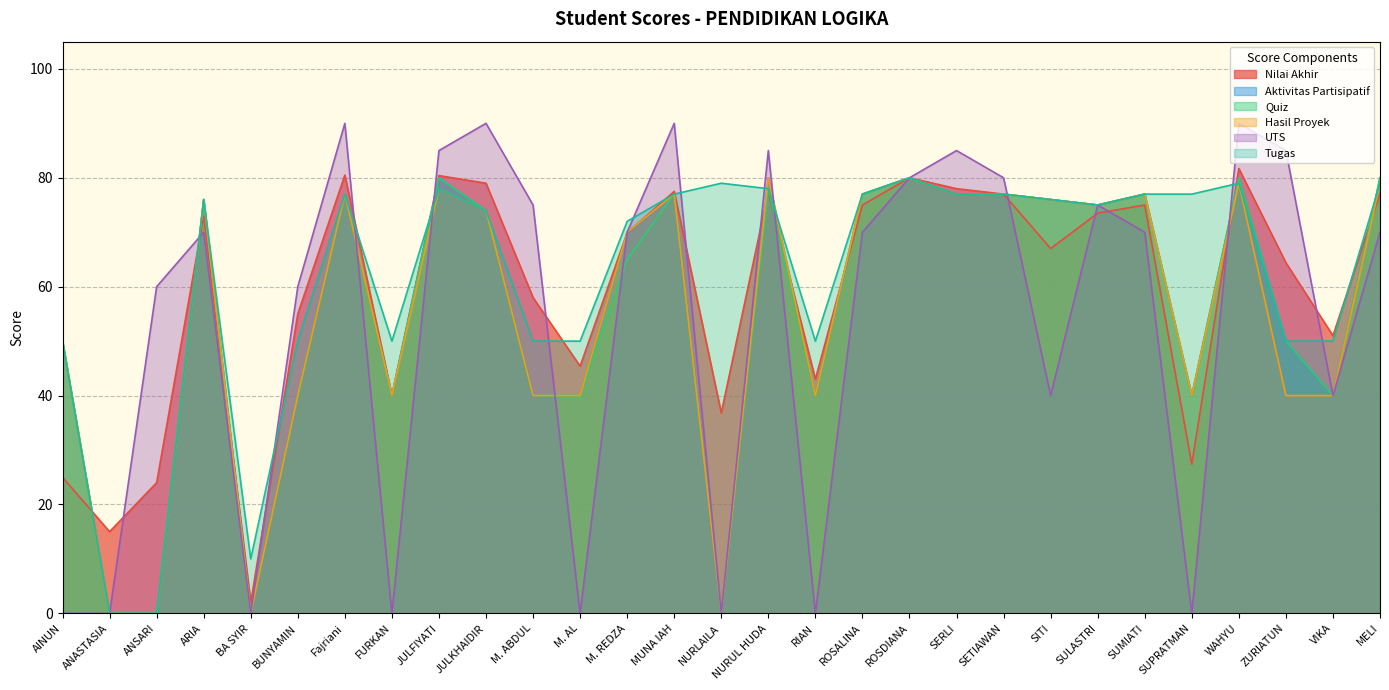

What is the difference between the maximum and second lowest values in the Aktivitas Partisipatif series?

80.0